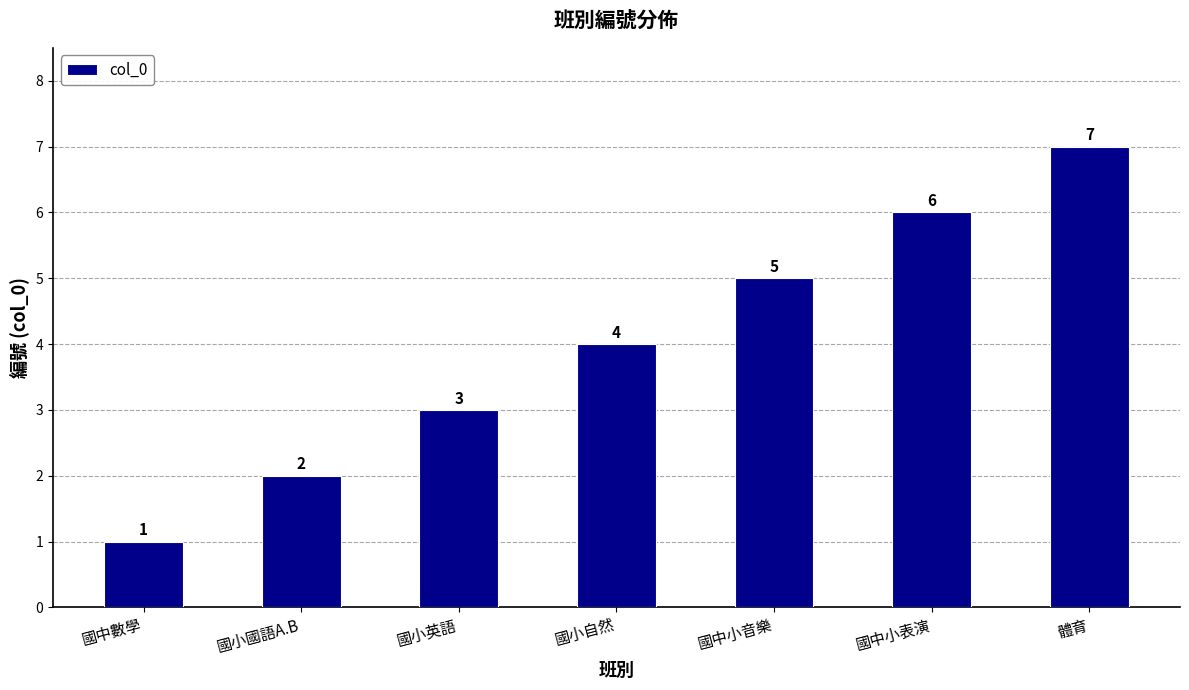

List the labels in order of value, smallest first.

國中數學, 國小國語A.B, 國小英語, 國小自然, 國中小音樂, 國中小表演, 體育